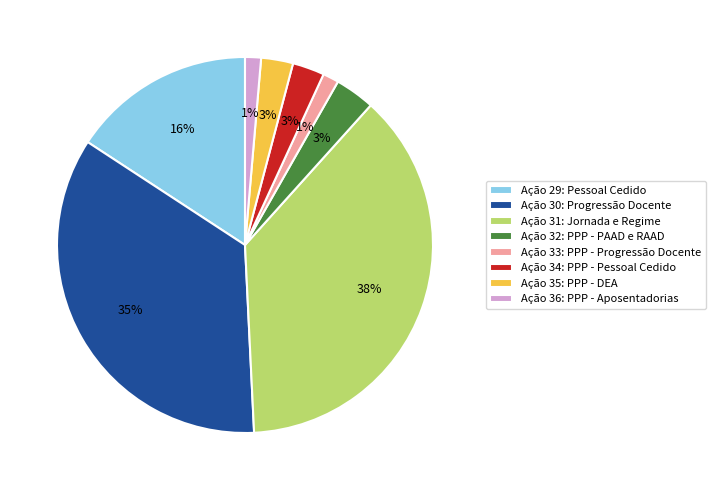

The Ação 32: PPP - PAAD e RAAD slice represents 3% of the pie. True or false?

True